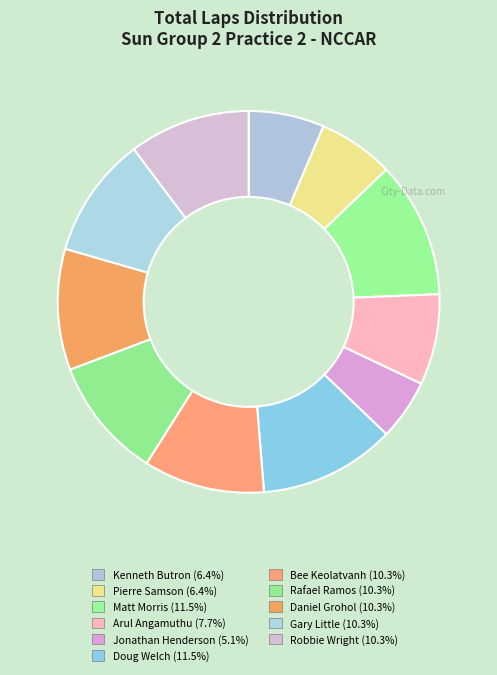

What percentage is the Kenneth Butron slice, to the nearest percent?

6%